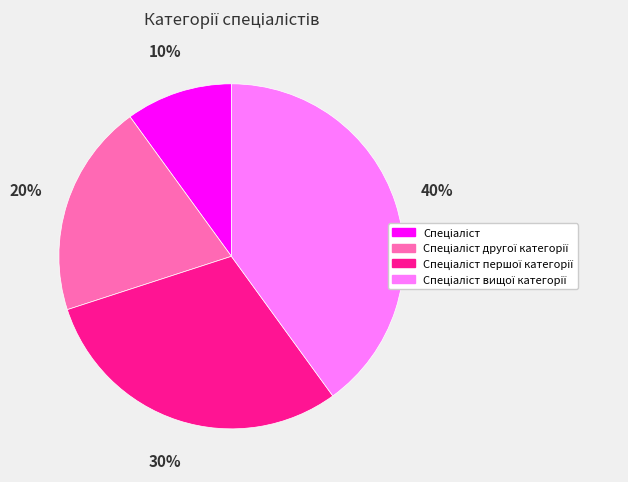

Does any single category account for the majority?

No